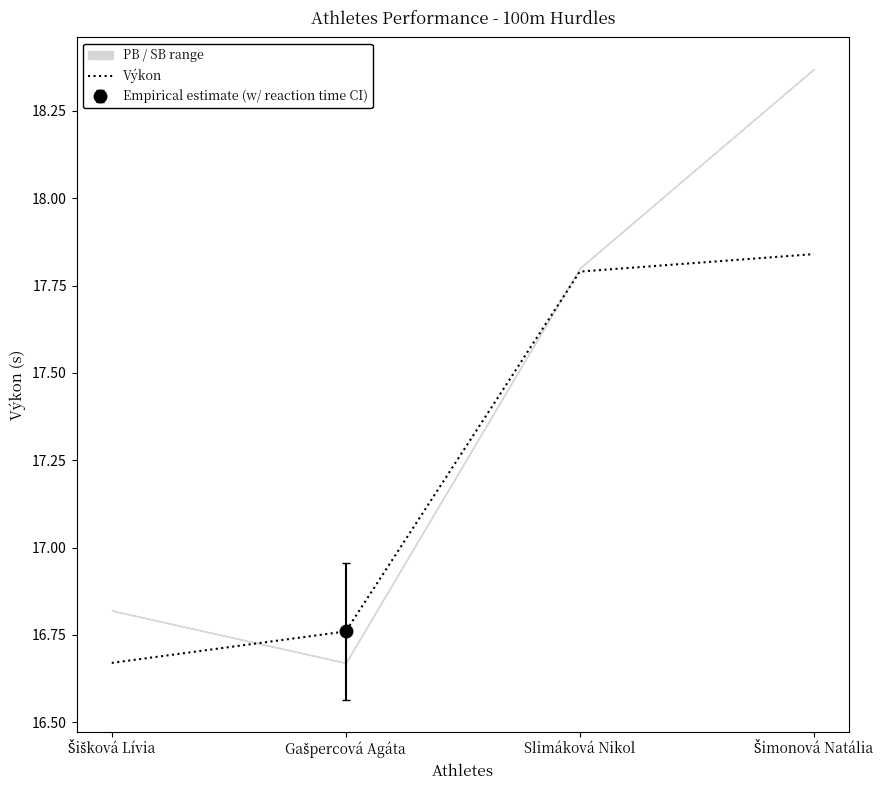

Between Gašpercová Agáta and Šišková Lívia, which is larger?

Gašpercová Agáta